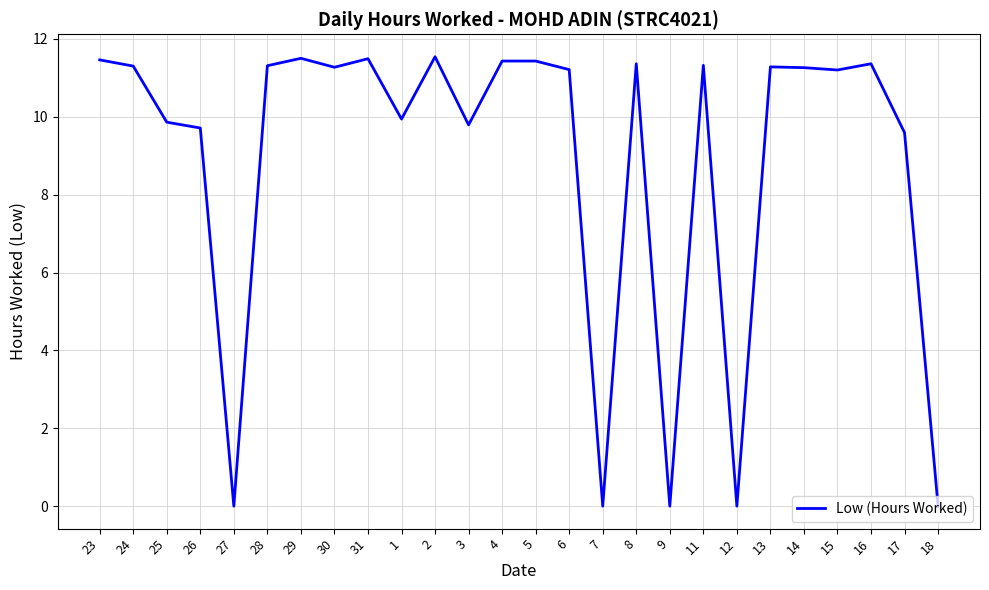

What is the change in value from 3 to 12?

-9.8